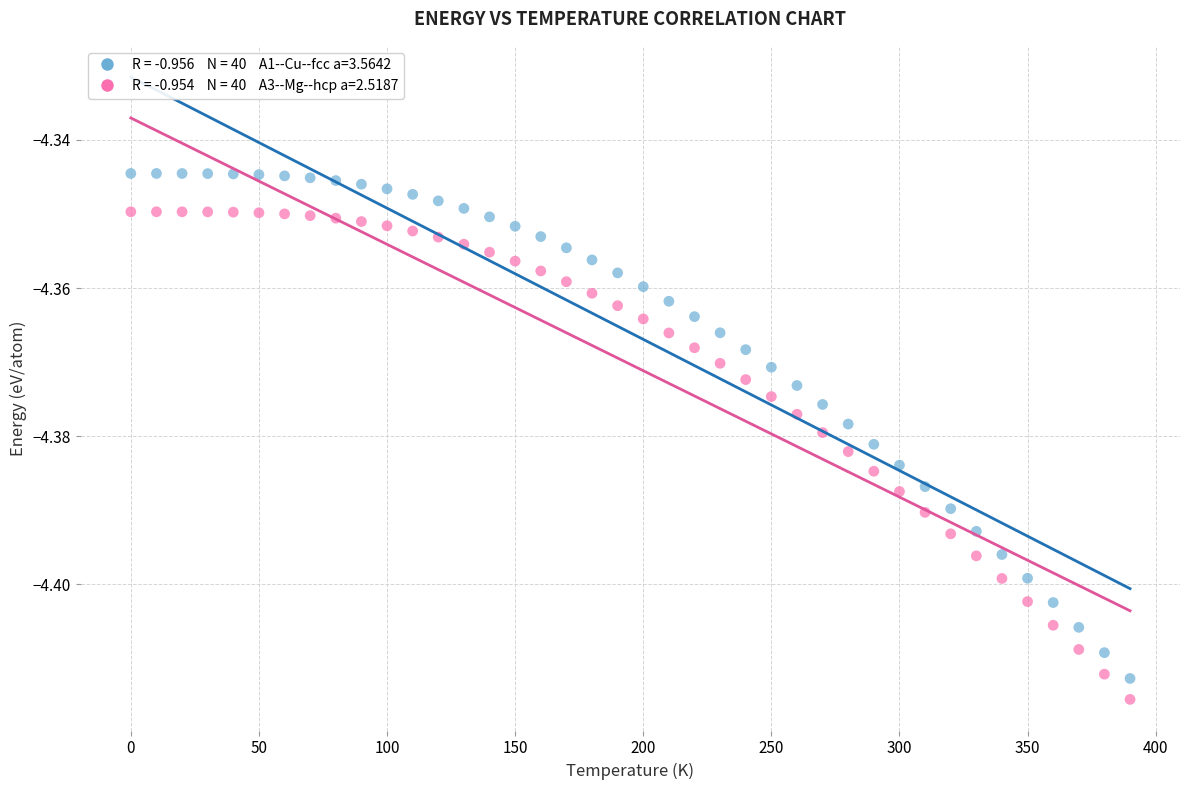

Across all data points, what is the range of X values (max minus min)?

390.0